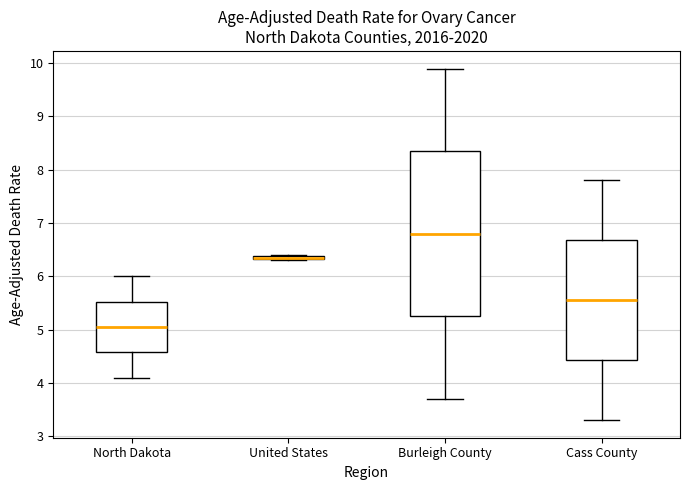

Comparing the boxes themselves (not the whiskers), which one is the tallest?

Burleigh County